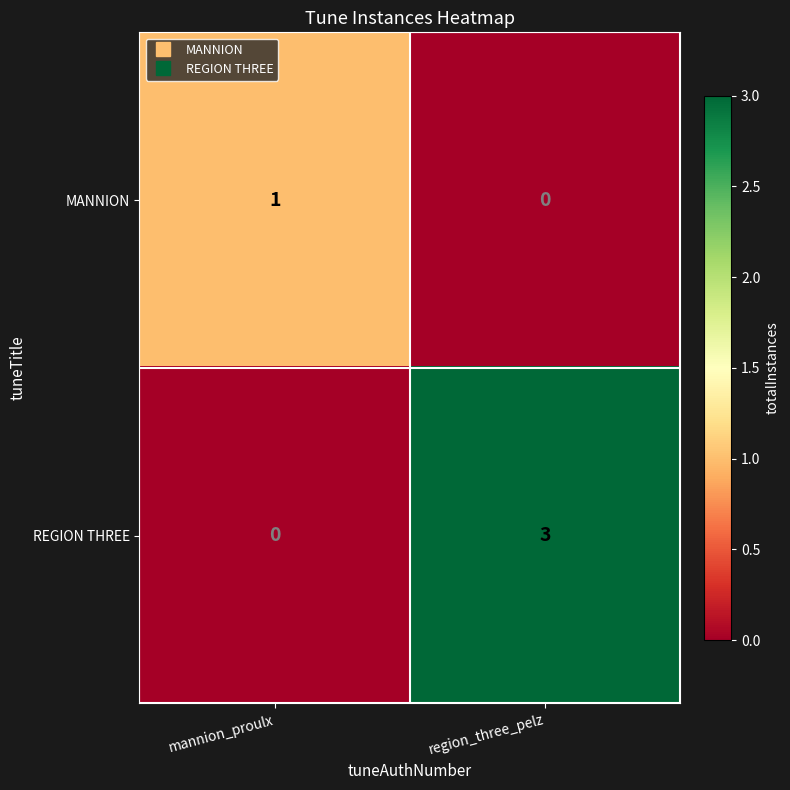

What is the spread (max minus min) of values at region_three_pelz?

3